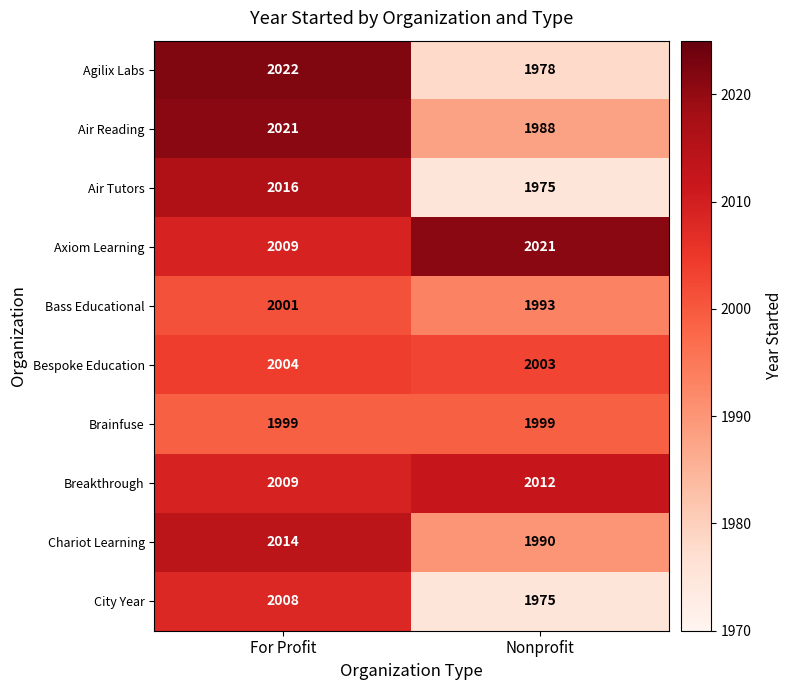

True or false: Bespoke Education has a value of 2973 at For Profit.

False